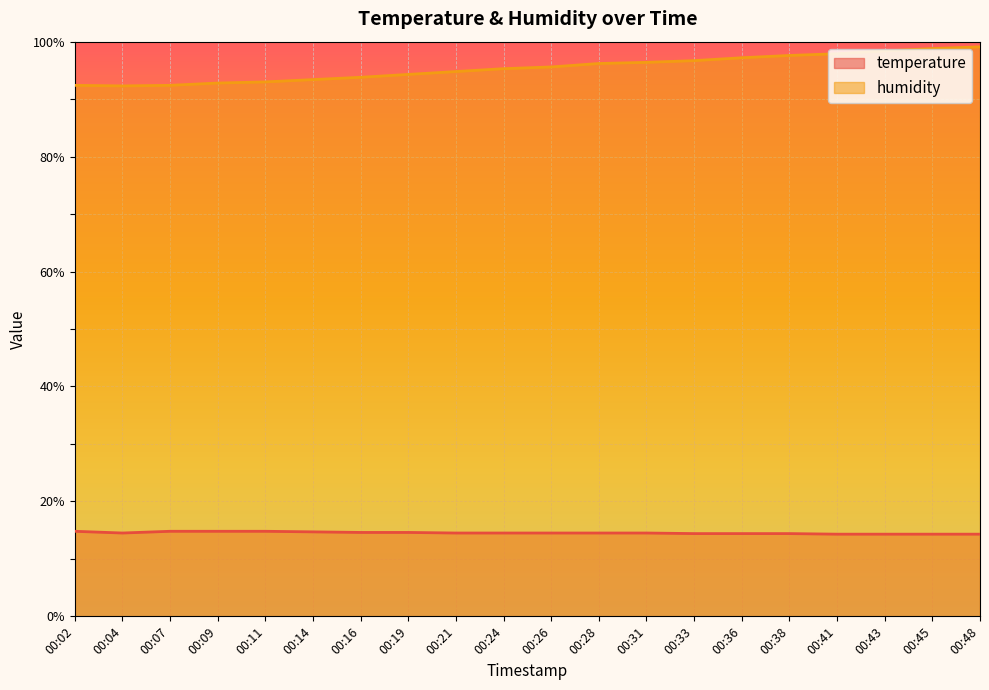

Is it true that temperature equals 14.4 at 00:36?

True